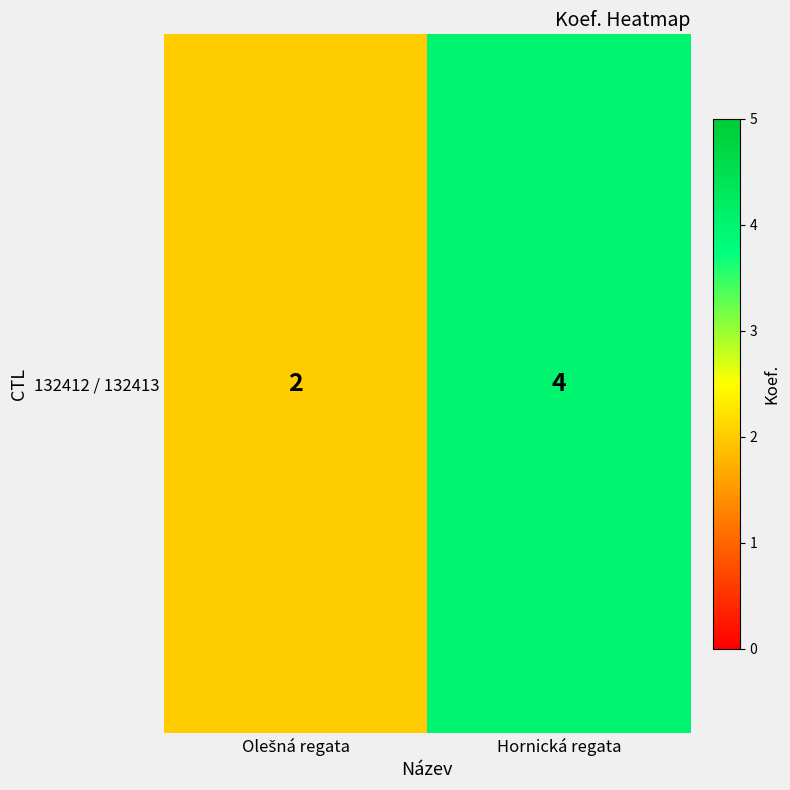

Count the number of categories in the chart.

2